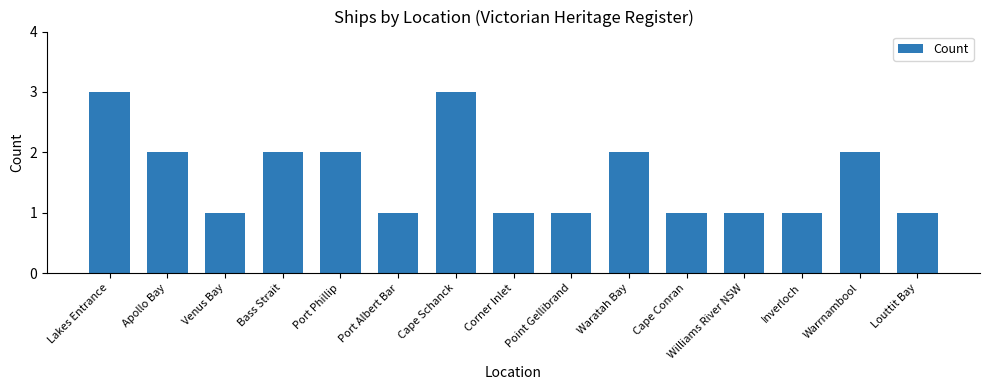

What is the value of the 14th bar from the left?

2